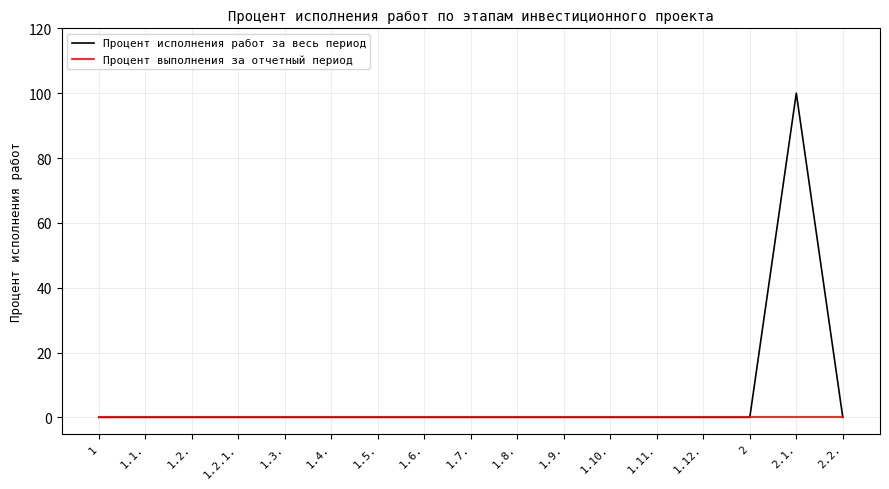

What position from the right is 1.8.?

8